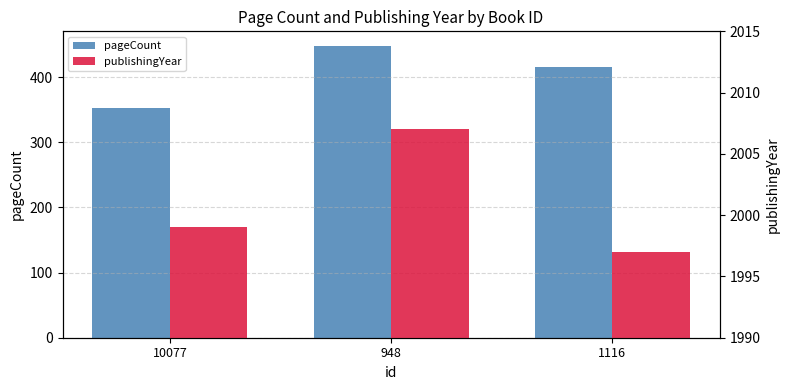

Count the number of categories in the chart.

3